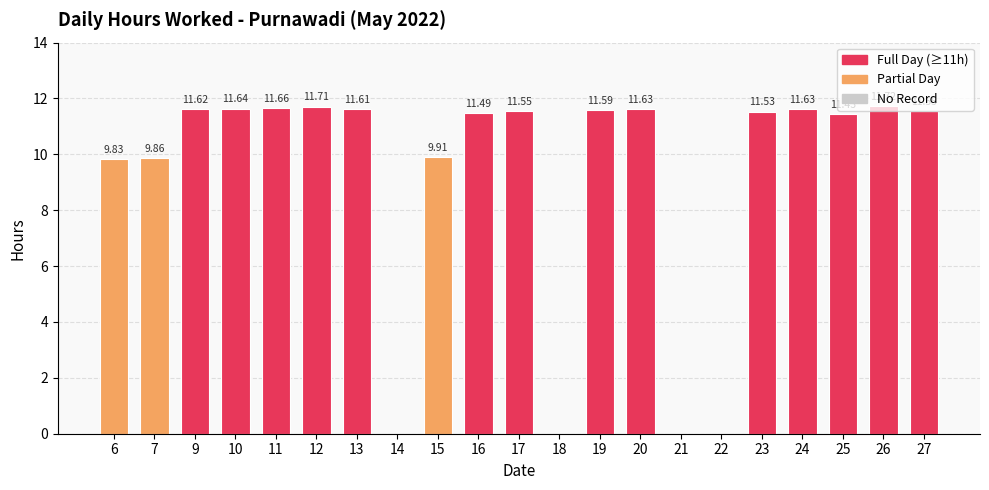

What is the change in value from 16 to 26?

+0.2